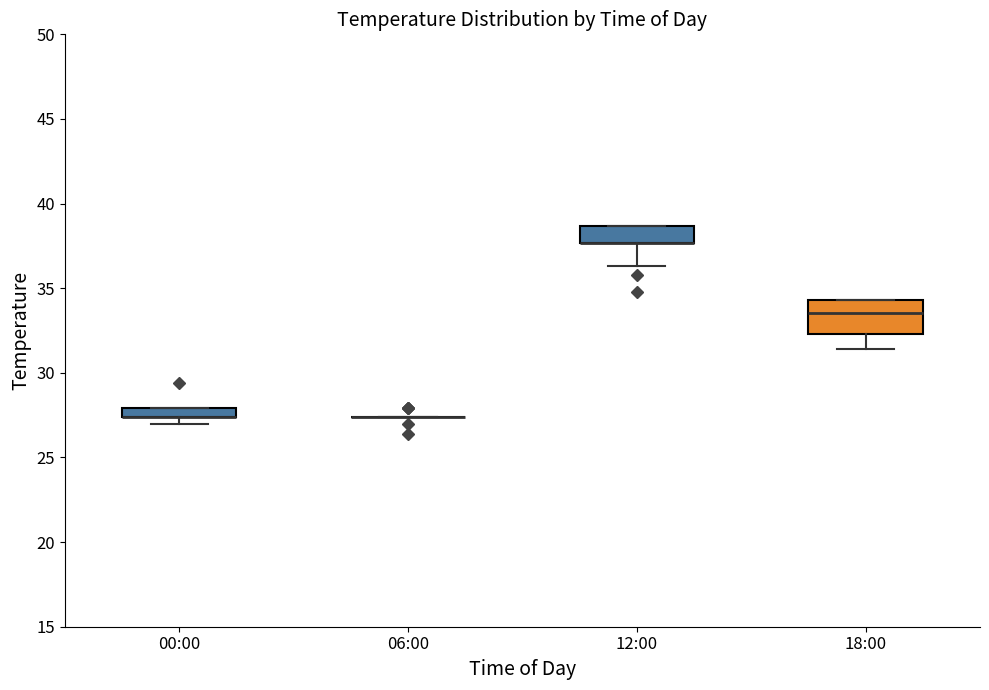

Comparing the boxes themselves (not the whiskers), which one is the tallest?

18:00